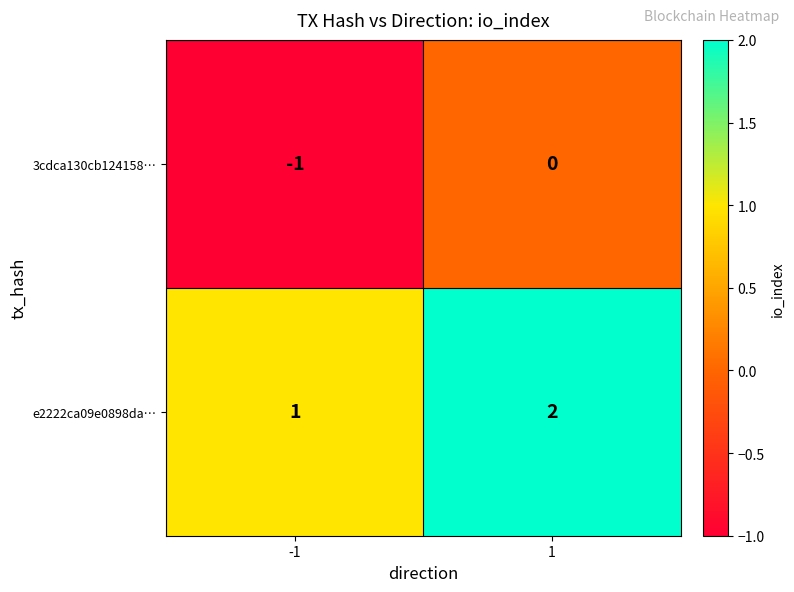

Reading right to left, list all the values displayed in this chart.

3cdca130cb124158…: 0	-1
e2222ca09e0898da…: 2	1